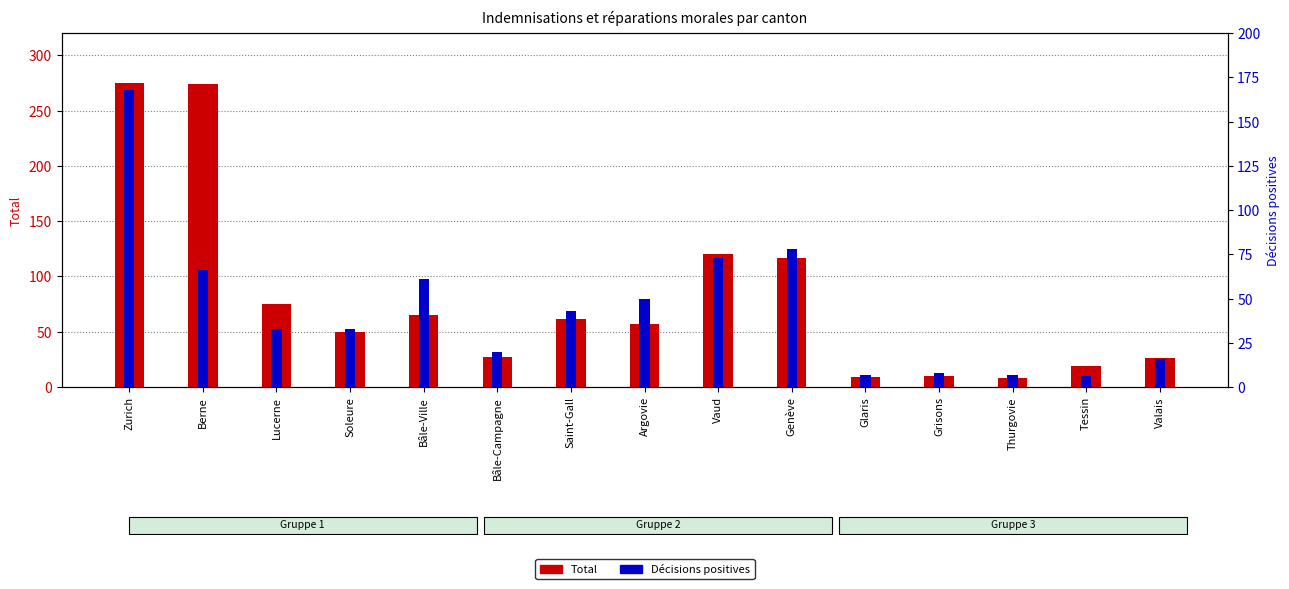

Reading left to right, transcribe all the data shown in this chart.

Total: Zurich=275	Berne=274	Lucerne=75	Soleure=50	Bâle-Ville=65	Bâle-Campagne=27	Saint-Gall=62	Argovie=57	Vaud=120	Genève=117	Glaris=9	Grisons=10	Thurgovie=8	Tessin=19	Valais=26
Décisions positives: Zurich=168	Berne=66	Lucerne=33	Soleure=33	Bâle-Ville=61	Bâle-Campagne=20	Saint-Gall=43	Argovie=50	Vaud=73	Genève=78	Glaris=7	Grisons=8	Thurgovie=7	Tessin=6	Valais=16